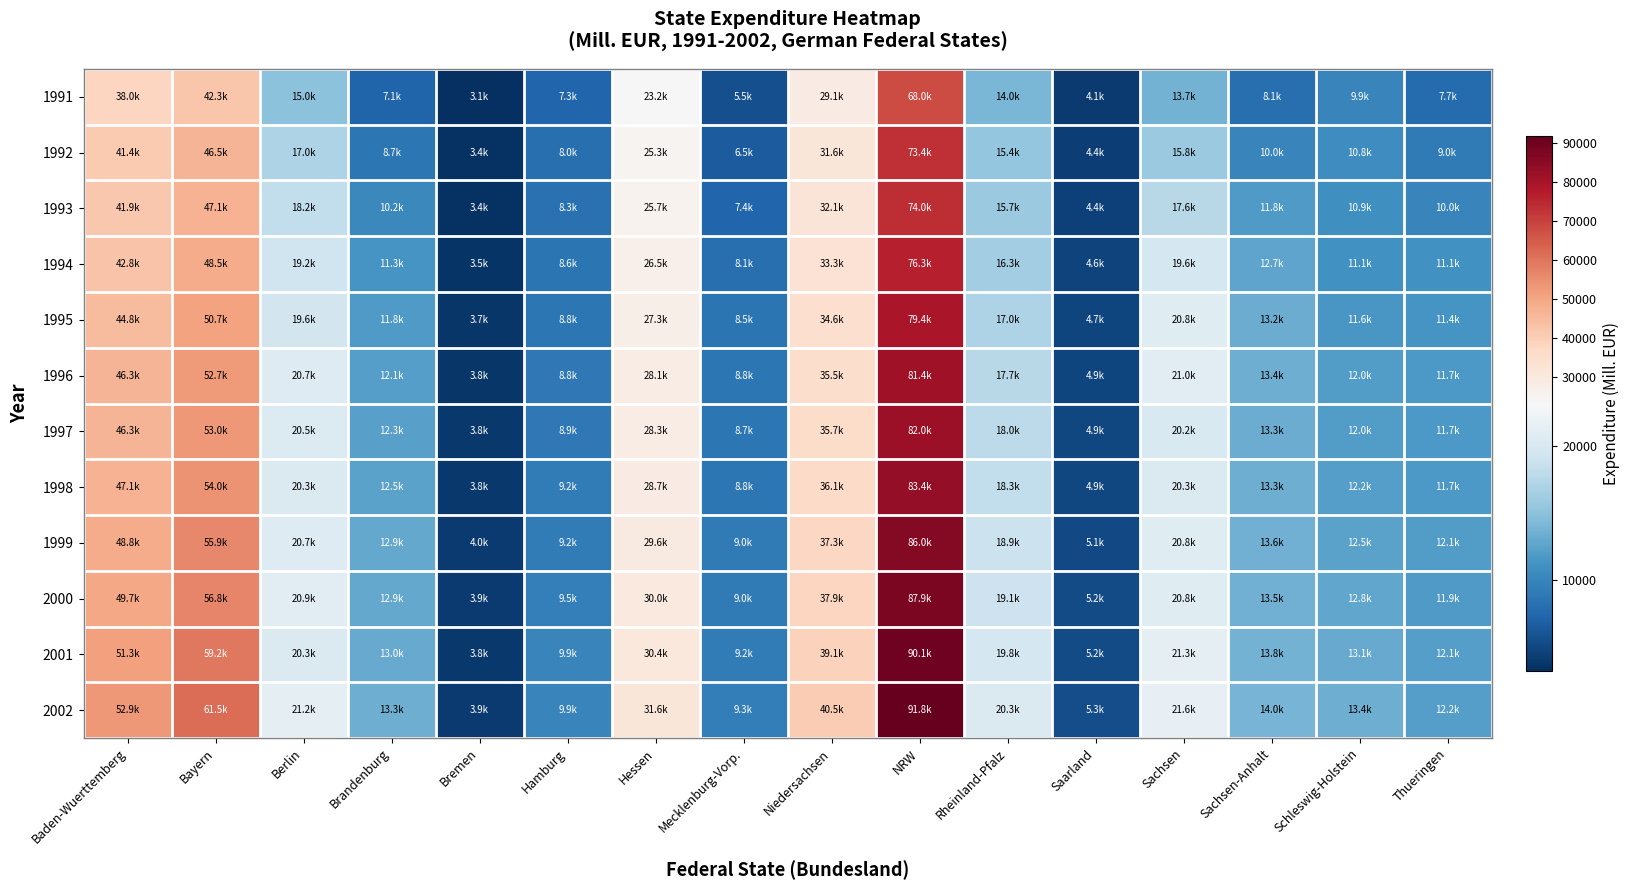

Reading right to left, what are all the values shown in this chart?

1991: Thueringen=7697.6	Schleswig-Holstein=9932.3	Sachsen-Anhalt=8130.1	Sachsen=13666.0	Saarland=4055.7	Rheinland-Pfalz=14027.3	NRW=67977.0	Niedersachsen=29073.6	Mecklenburg-Vorp.=5518.9	Hessen=23247.0	Hamburg=7292.6	Bremen=3135.0	Brandenburg=7086.1	Berlin=15046.6	Bayern=42312.3	Baden-Wuerttemberg=37981.0
1992: Thueringen=8955.5	Schleswig-Holstein=10783.6	Sachsen-Anhalt=9964.5	Sachsen=15804.7	Saarland=4387.3	Rheinland-Pfalz=15444.0	NRW=73385.7	Niedersachsen=31618.4	Mecklenburg-Vorp.=6486.0	Hessen=25341.5	Hamburg=8003.9	Bremen=3372.7	Brandenburg=8679.8	Berlin=17028.1	Bayern=46543.1	Baden-Wuerttemberg=41356.2
1993: Thueringen=10000.3	Schleswig-Holstein=10874.8	Sachsen-Anhalt=11770.1	Sachsen=17640.4	Saarland=4435.7	Rheinland-Pfalz=15745.1	NRW=74009.1	Niedersachsen=32076.5	Mecklenburg-Vorp.=7362.1	Hessen=25727.4	Hamburg=8309.5	Bremen=3419.3	Brandenburg=10223.0	Berlin=18238.3	Bayern=47124.1	Baden-Wuerttemberg=41873.4
1994: Thueringen=11083.1	Schleswig-Holstein=11122.6	Sachsen-Anhalt=12667.9	Sachsen=19614.6	Saarland=4573.0	Rheinland-Pfalz=16308.8	NRW=76281.1	Niedersachsen=33259.7	Mecklenburg-Vorp.=8067.8	Hessen=26511.4	Hamburg=8554.7	Bremen=3482.6	Brandenburg=11298.3	Berlin=19247.7	Bayern=48515.4	Baden-Wuerttemberg=42771.3
1995: Thueringen=11434.0	Schleswig-Holstein=11602.2	Sachsen-Anhalt=13189.2	Sachsen=20828.5	Saarland=4725.9	Rheinland-Pfalz=16954.3	NRW=79433.8	Niedersachsen=34590.5	Mecklenburg-Vorp.=8515.4	Hessen=27343.7	Hamburg=8758.1	Bremen=3706.2	Brandenburg=11807.7	Berlin=19576.6	Bayern=50742.9	Baden-Wuerttemberg=44803.0
1996: Thueringen=11692.2	Schleswig-Holstein=11983.0	Sachsen-Anhalt=13428.2	Sachsen=20999.1	Saarland=4860.0	Rheinland-Pfalz=17669.1	NRW=81405.8	Niedersachsen=35499.4	Mecklenburg-Vorp.=8764.4	Hessen=28052.0	Hamburg=8836.0	Bremen=3761.4	Brandenburg=12139.9	Berlin=20655.3	Bayern=52673.3	Baden-Wuerttemberg=46334.1
1997: Thueringen=11672.6	Schleswig-Holstein=12015.9	Sachsen-Anhalt=13288.7	Sachsen=20231.5	Saarland=4870.5	Rheinland-Pfalz=17986.3	NRW=82029.3	Niedersachsen=35688.2	Mecklenburg-Vorp.=8677.0	Hessen=28281.4	Hamburg=8924.4	Bremen=3777.5	Brandenburg=12282.6	Berlin=20538.6	Bayern=52967.5	Baden-Wuerttemberg=46346.0
1998: Thueringen=11702.3	Schleswig-Holstein=12170.4	Sachsen-Anhalt=13344.9	Sachsen=20326.7	Saarland=4937.6	Rheinland-Pfalz=18289.0	NRW=83427.8	Niedersachsen=36124.8	Mecklenburg-Vorp.=8757.0	Hessen=28712.0	Hamburg=9180.8	Bremen=3842.5	Brandenburg=12451.5	Berlin=20339.2	Bayern=54015.0	Baden-Wuerttemberg=47095.5
1999: Thueringen=12055.4	Schleswig-Holstein=12505.0	Sachsen-Anhalt=13585.7	Sachsen=20796.5	Saarland=5089.3	Rheinland-Pfalz=18939.7	NRW=85976.3	Niedersachsen=37297.6	Mecklenburg-Vorp.=8985.1	Hessen=29570.0	Hamburg=9220.2	Bremen=3970.1	Brandenburg=12912.4	Berlin=20690.4	Bayern=55941.3	Baden-Wuerttemberg=48846.8
2000: Thueringen=11874.5	Schleswig-Holstein=12756.9	Sachsen-Anhalt=13511.4	Sachsen=20810.4	Saarland=5178.7	Rheinland-Pfalz=19063.2	NRW=87898.1	Niedersachsen=37933.2	Mecklenburg-Vorp.=8976.2	Hessen=29982.0	Hamburg=9463.5	Bremen=3920.5	Brandenburg=12917.7	Berlin=20883.1	Bayern=56768.3	Baden-Wuerttemberg=49728.6
2001: Thueringen=12109.8	Schleswig-Holstein=13069.6	Sachsen-Anhalt=13800.4	Sachsen=21342.0	Saarland=5238.2	Rheinland-Pfalz=19764.5	NRW=90131.8	Niedersachsen=39062.1	Mecklenburg-Vorp.=9191.4	Hessen=30403.6	Hamburg=9903.3	Bremen=3804.3	Brandenburg=13045.7	Berlin=20257.2	Bayern=59236.1	Baden-Wuerttemberg=51313.2
2002: Thueringen=12183.7	Schleswig-Holstein=13389.6	Sachsen-Anhalt=13950.0	Sachsen=21635.9	Saarland=5342.4	Rheinland-Pfalz=20261.2	NRW=91777.4	Niedersachsen=40504.8	Mecklenburg-Vorp.=9286.6	Hessen=31565.6	Hamburg=9949.8	Bremen=3946.8	Brandenburg=13349.6	Berlin=21210.5	Bayern=61464.2	Baden-Wuerttemberg=52915.0